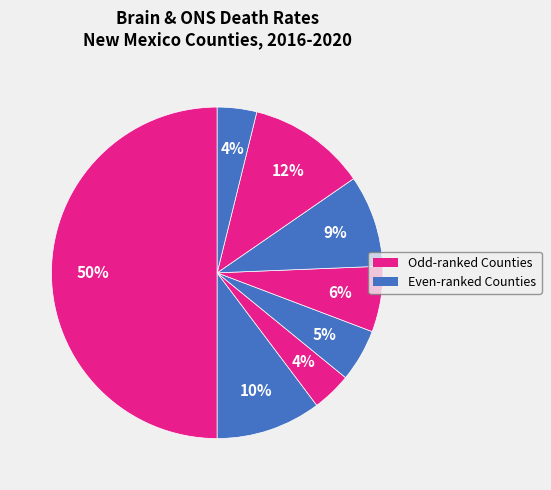

How many slices are in this pie chart?

8